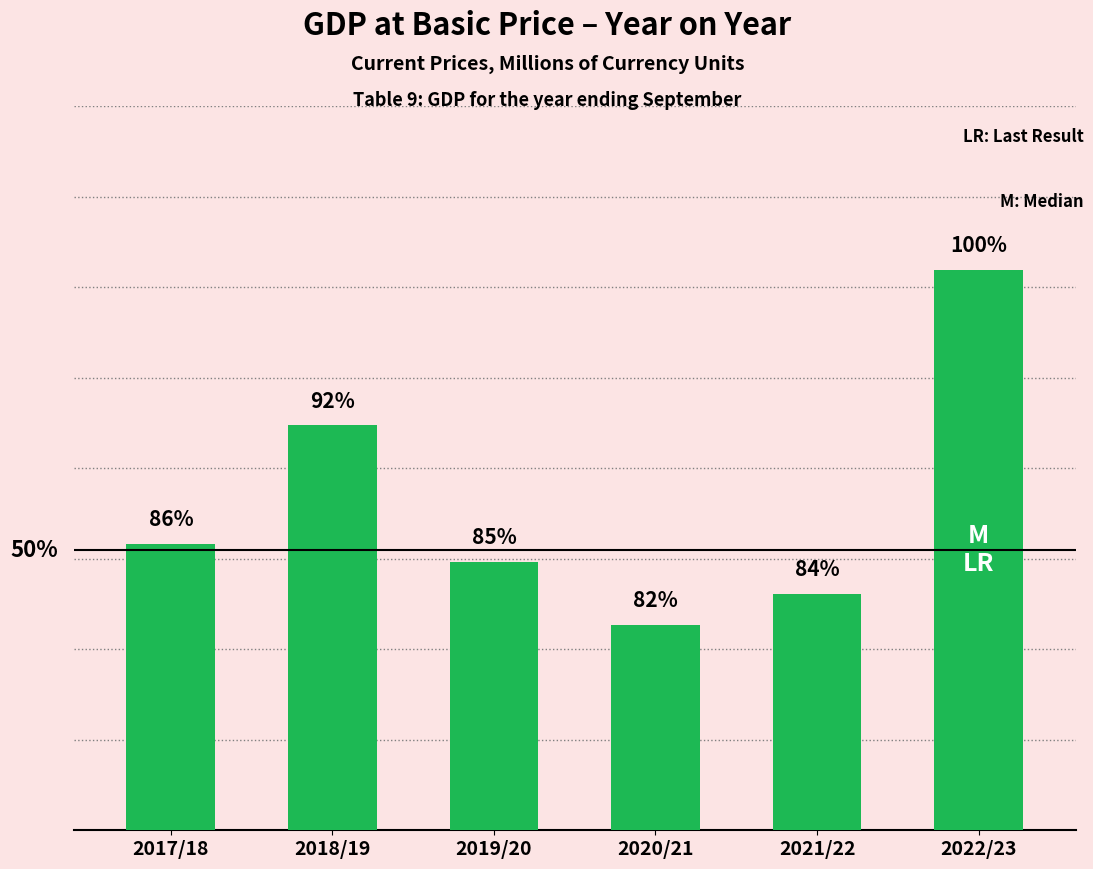

What is the change in value from 2017/18 to 2019/20?

-19901.7